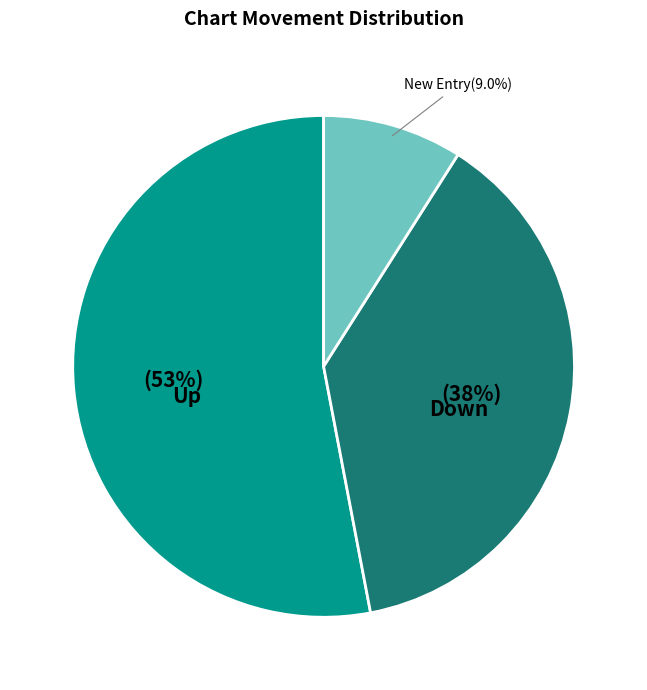

Does any single category account for the majority?

Yes